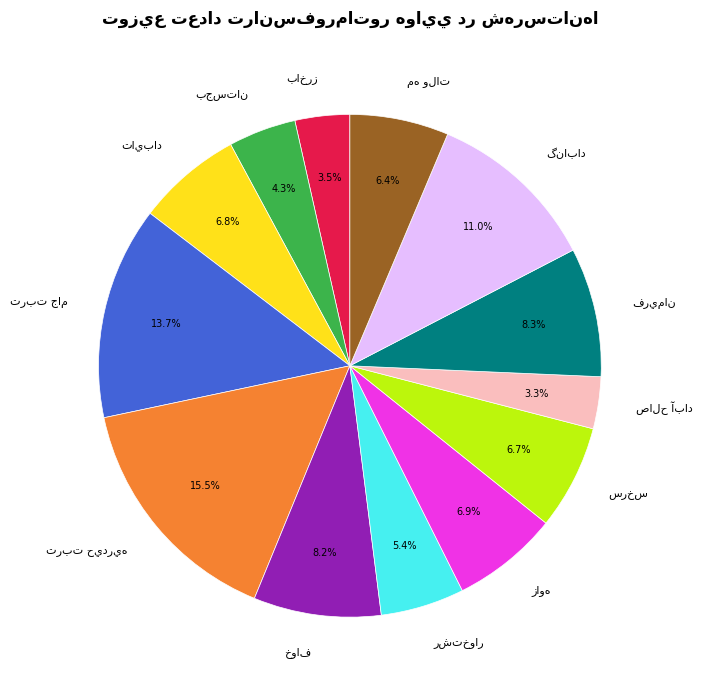

Is there any slice that represents more than half of the pie?

No